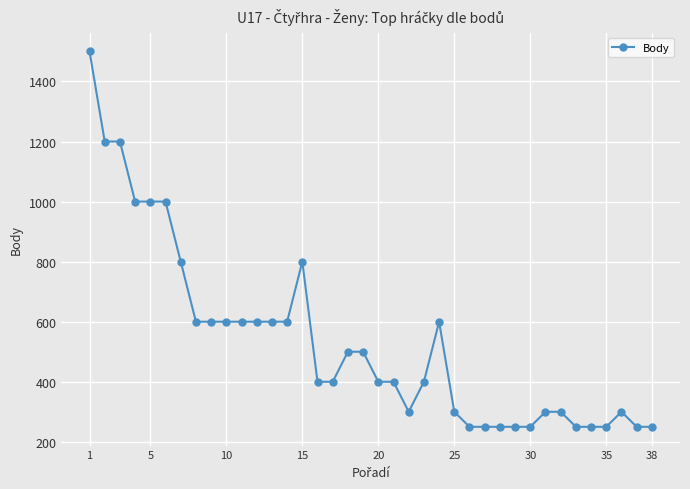

What is the average value?

534